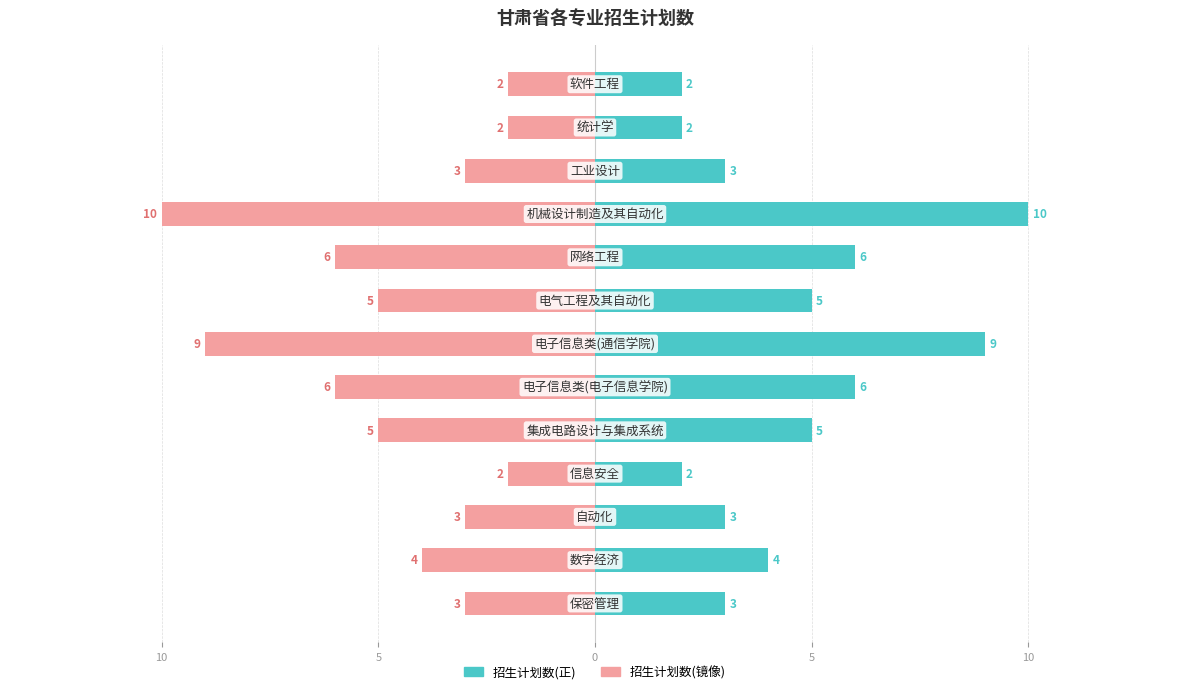

How many data points does each series have?

13